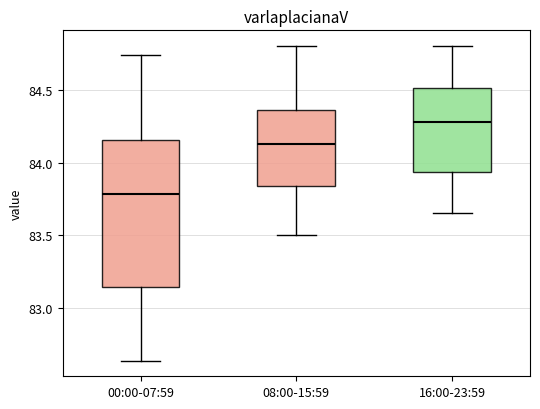

Reading left to right, transcribe this box plot: for each box, give where its median line is, the range the box spans, and where its two whiskers end, as read against the y-axis. The values are not printed on the chart, so give them approximately, as read against the axis.

00:00-07:59: median 83.80, box 83.15 to 84.15, whiskers 82.65 to 84.75
08:00-15:59: median 84.15, box 83.85 to 84.35, whiskers 83.50 to 84.80
16:00-23:59: median 84.30, box 83.95 to 84.50, whiskers 83.65 to 84.80